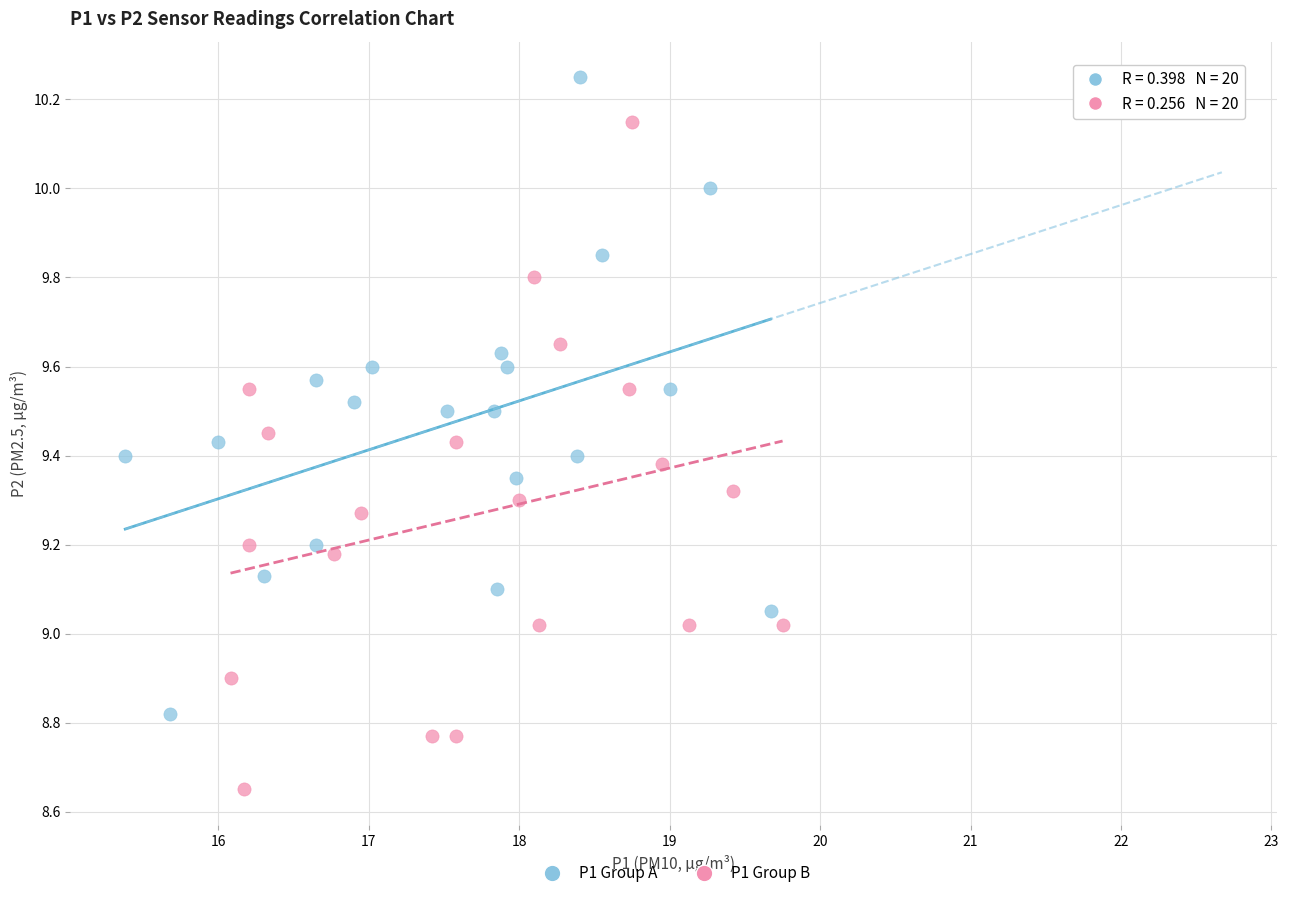

Which series reaches the minimum Y coordinate?

P1 Group B